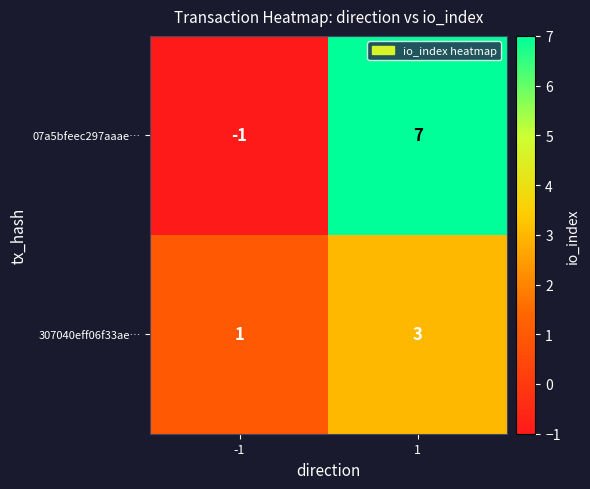

Reading left to right, transcribe all the data shown in this chart.

07a5bfeec297aaae…: -1	7
307040eff06f33ae…: 1	3